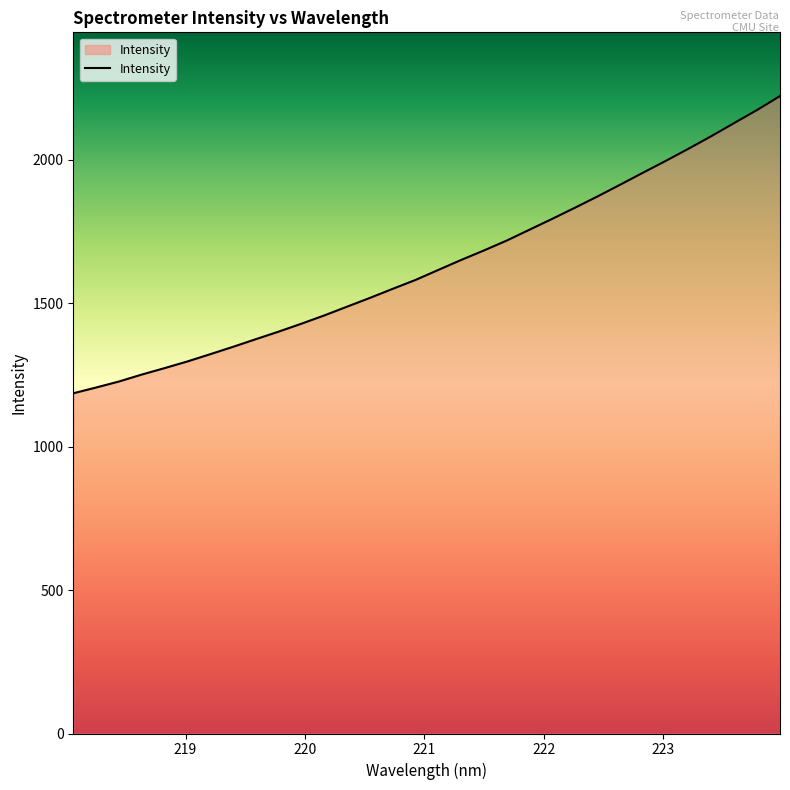

What is the difference between the maximum and minimum values?

1036.2